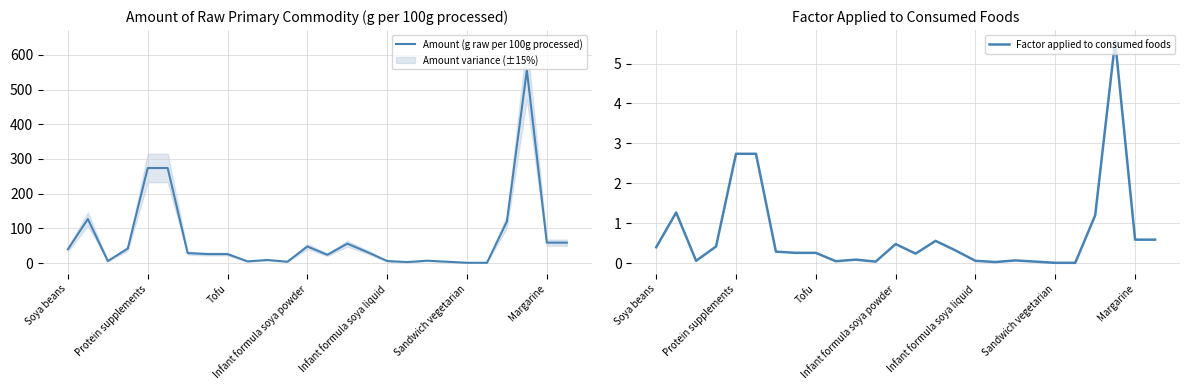

Is this an area chart (filled region under the line)?

No